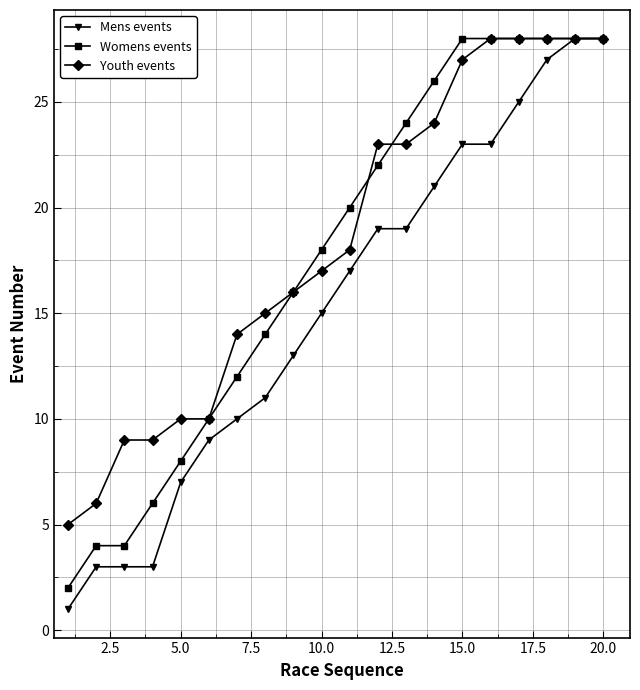

What are all the series names shown in the legend?

Mens events, Womens events, Youth events